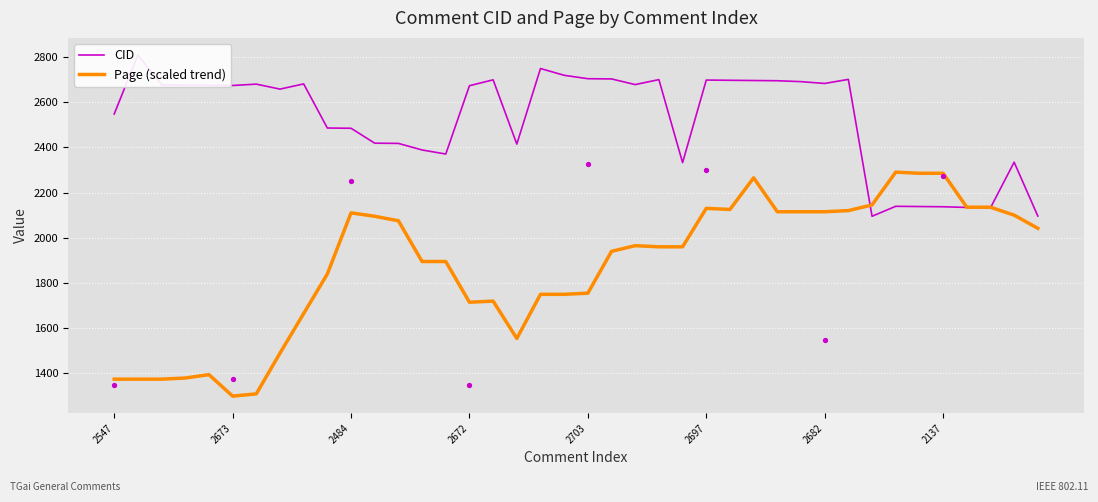

Which series contains the lowest Y value?

Page (scaled trend)